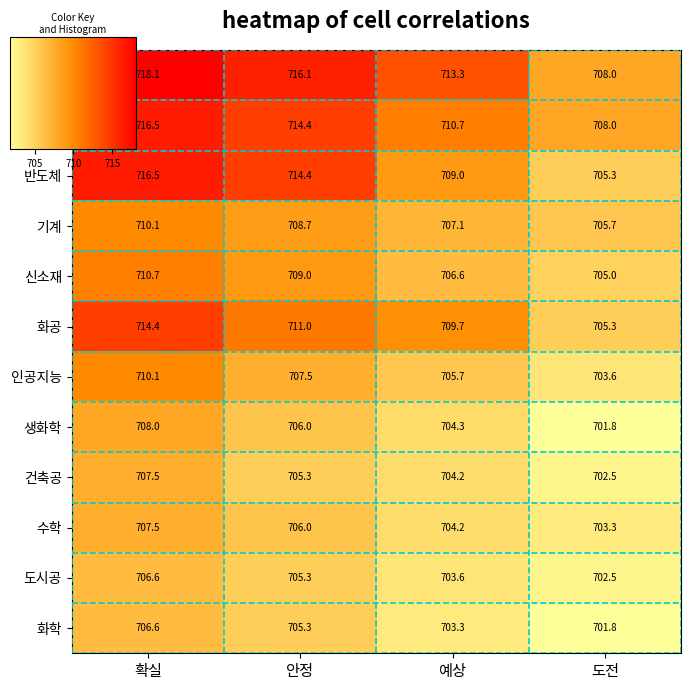

List the labels in order of 반도체 value, smallest first.

도전, 예상, 안정, 확실